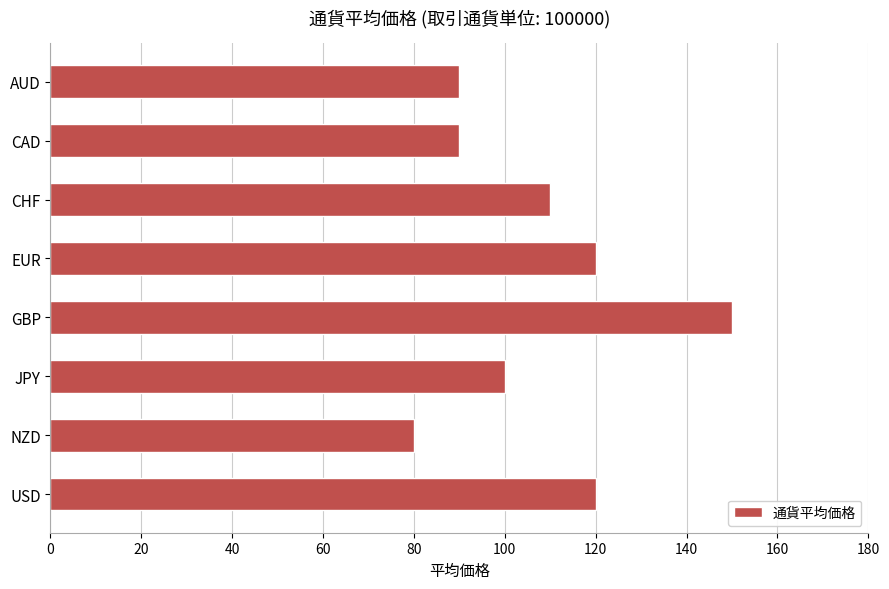

Which category has the highest value across all series?

GBP